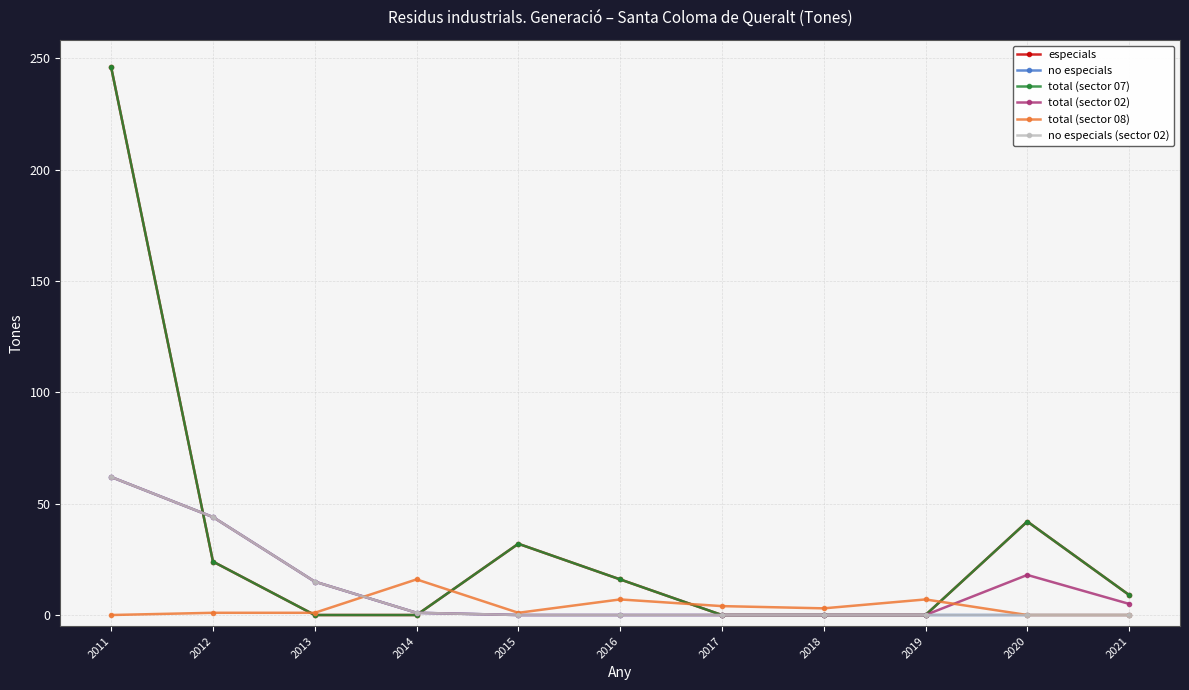

Is it true that no especials equals 0 at 2015?

True